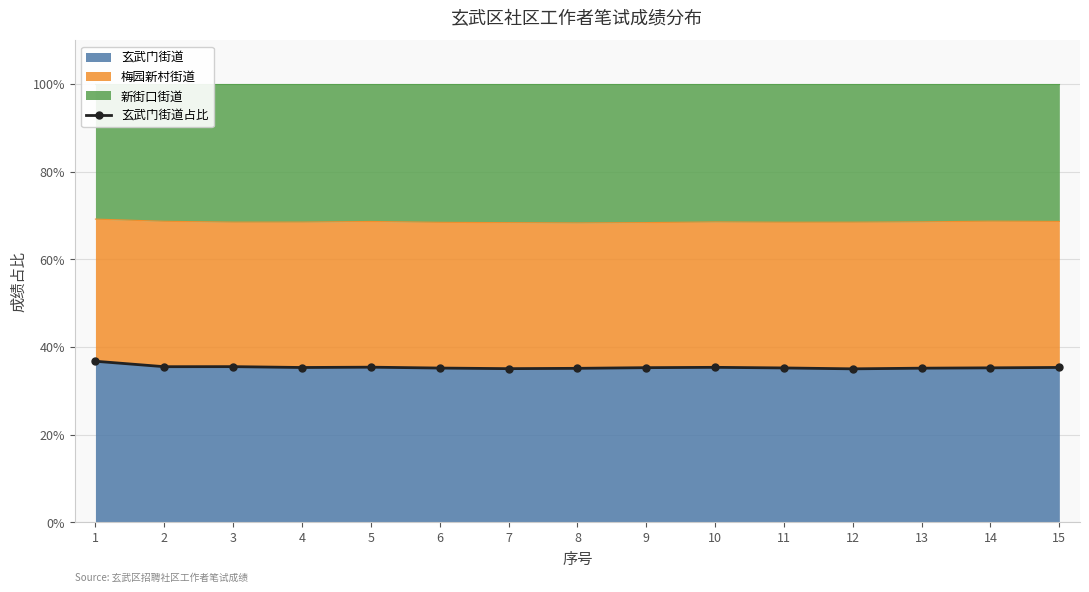

Where is the first local minimum?

2